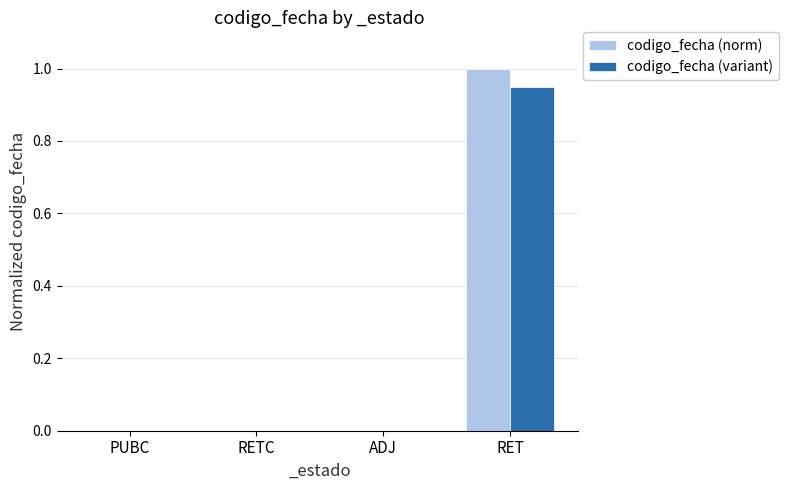

Is the value of codigo_fecha (variant) at RETC greater than the value of codigo_fecha (norm) at RET?

No